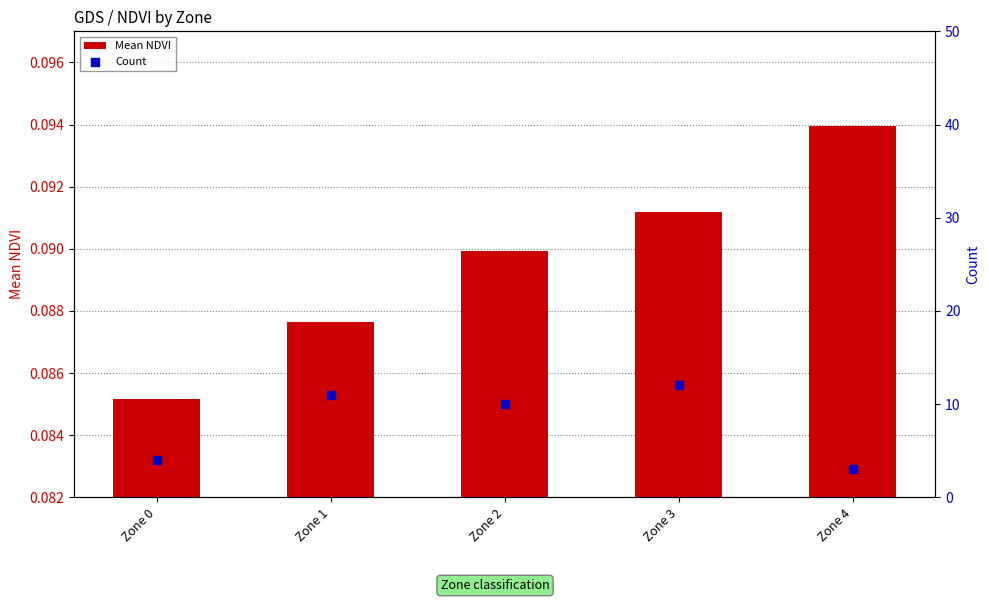

Is the value of Count at Zone 0 greater than the value of Mean NDVI at Zone 3?

Yes